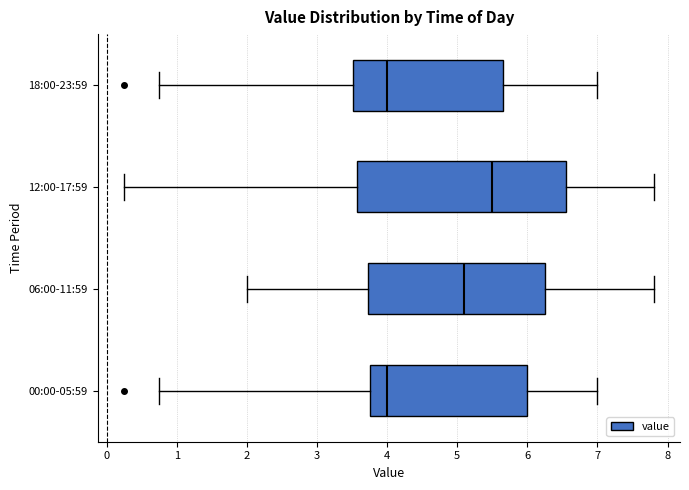

Reading bottom to top, transcribe this box plot: for each box, give where its median line is, the range the box spans, and where its two whiskers end, as read against the x-axis. The values are not printed on the chart, so give them approximately, as read against the axis.

00:00-05:59: median 4.0, box 3.8 to 6.0, whiskers 0.8 to 7.0
06:00-11:59: median 5.1, box 3.7 to 6.3, whiskers 2.0 to 7.8
12:00-17:59: median 5.5, box 3.6 to 6.6, whiskers 0.3 to 7.8
18:00-23:59: median 4.0, box 3.5 to 5.7, whiskers 0.8 to 7.0